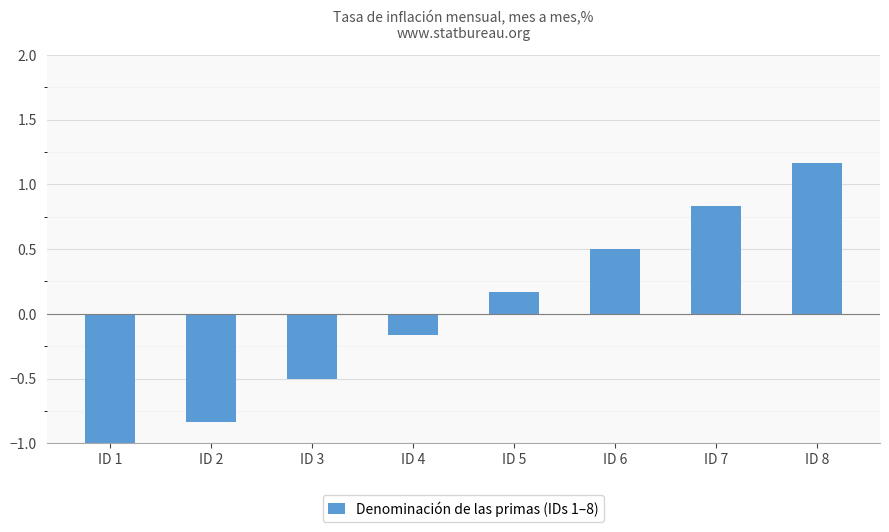

Where does the data first go above 0?

ID 5